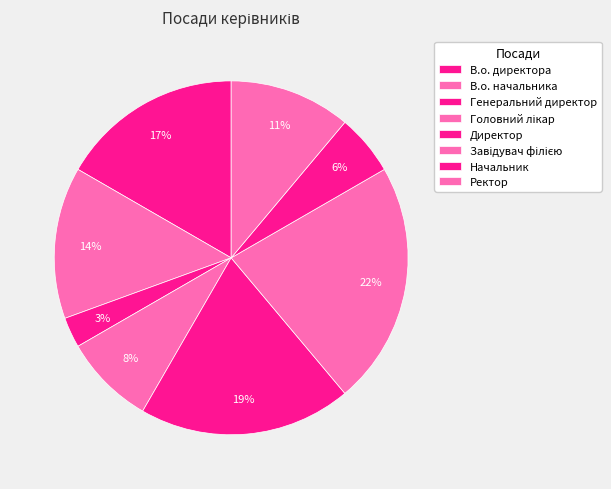

Is it true that Генеральний директор is 3% of the pie?

True